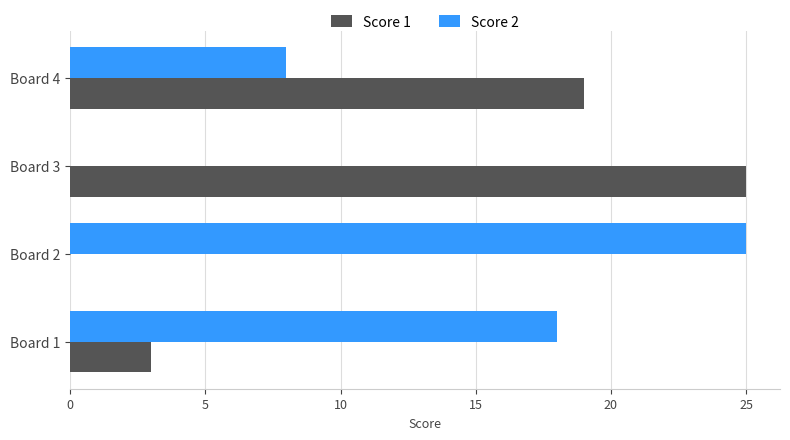

At which label is Score 1 closest to 12?

Board 4